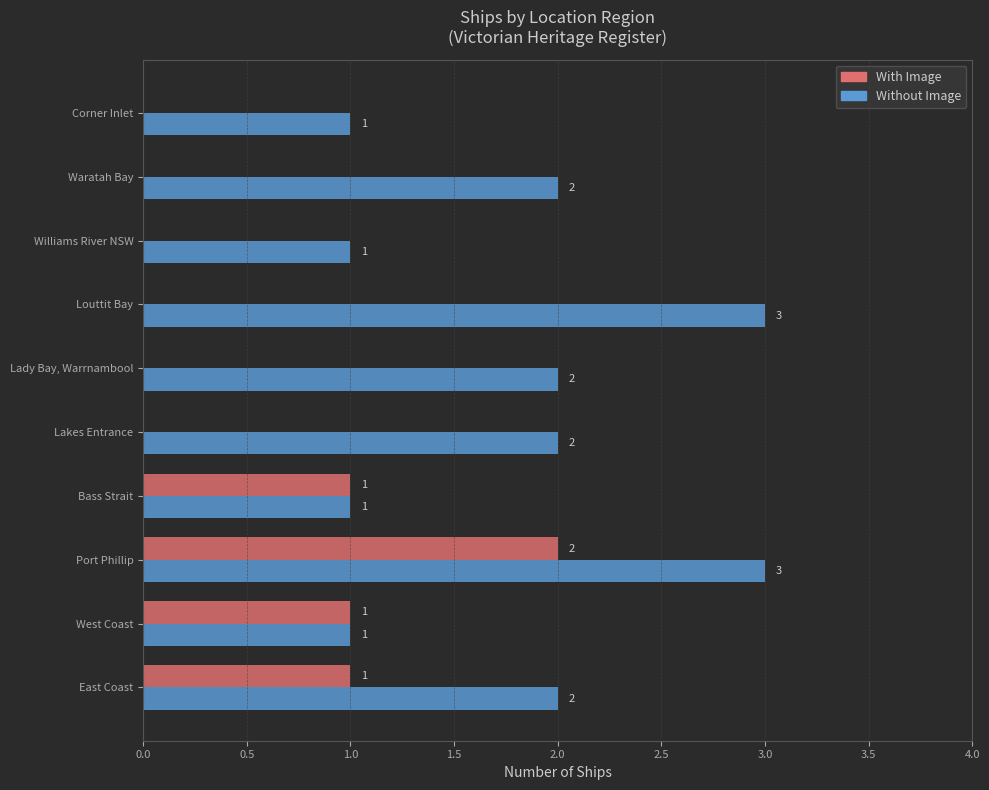

How many Without Image values are between 1 and 2?

8